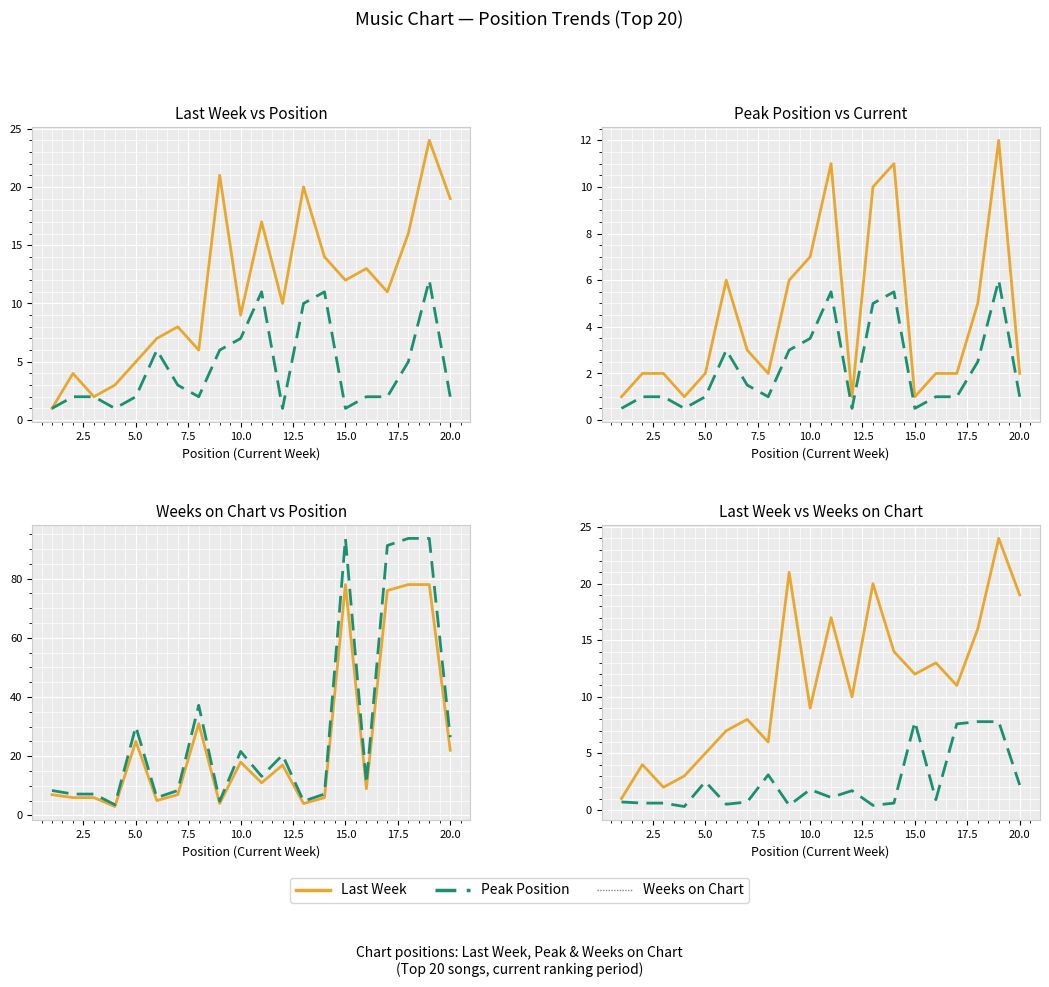

What is the highest value of the Weeks/10 series?

7.8